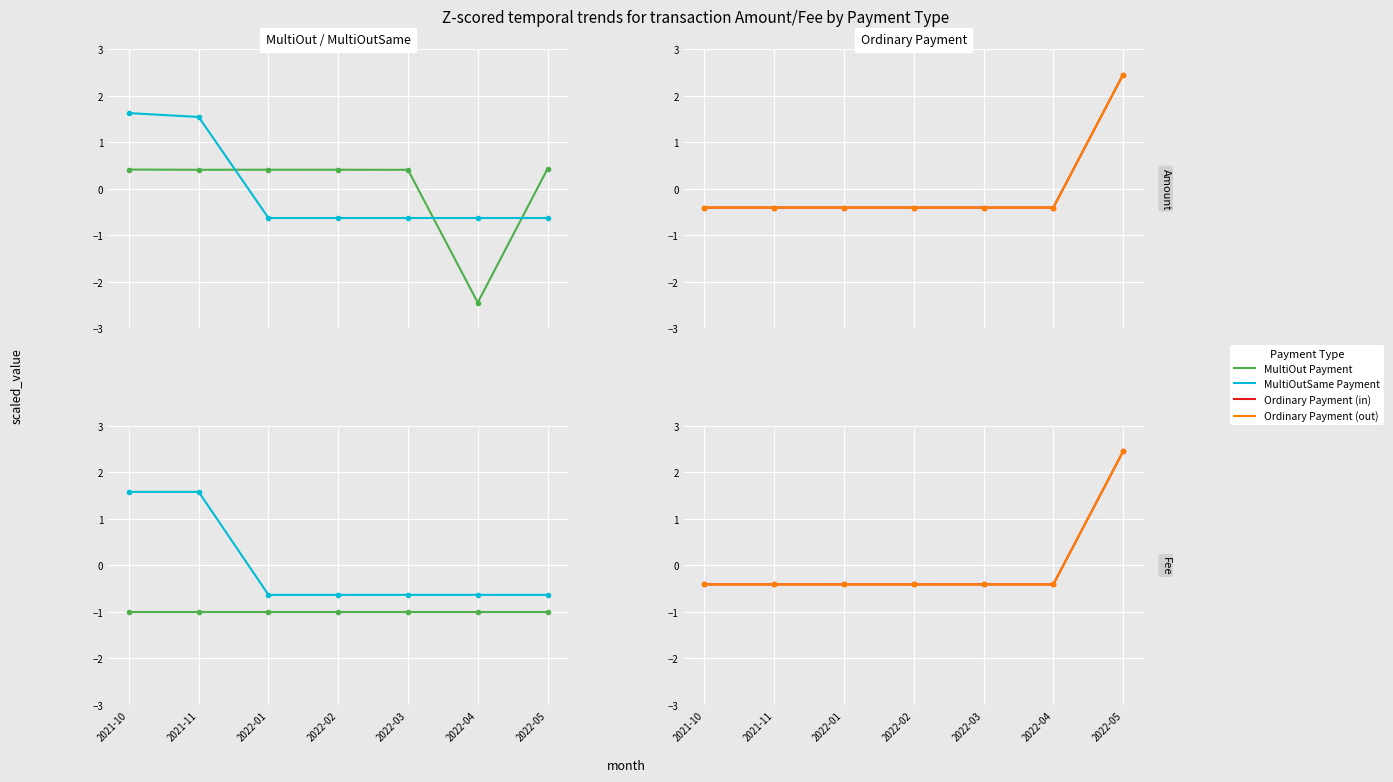

How many positive values does the Ordinary Payment (out) series have?

1